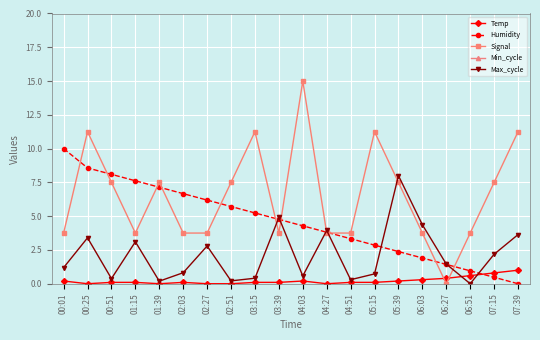

How many categories are shown in the chart?

20